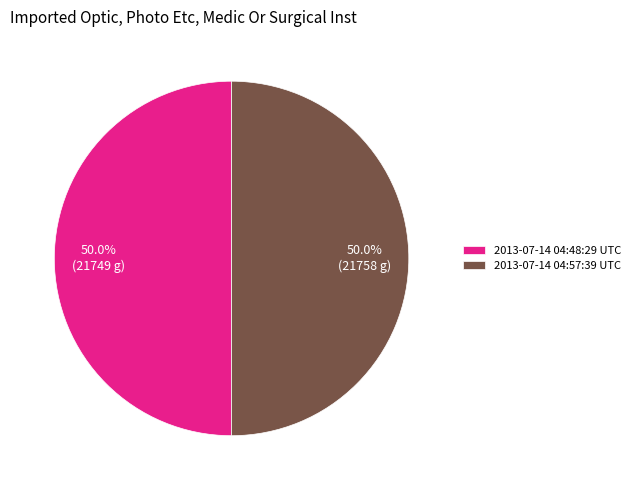

Count the number of slices in the pie.

2